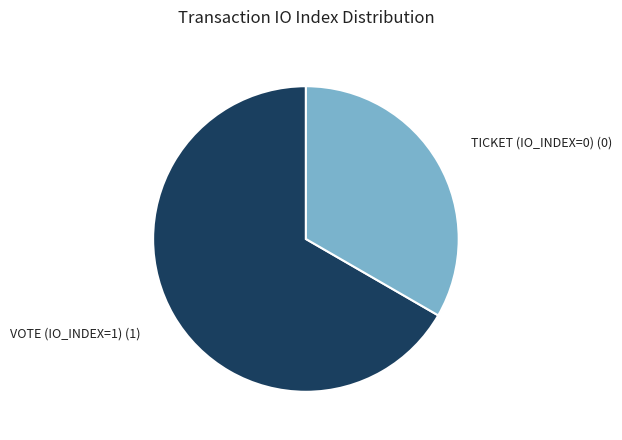

Does any single category account for the majority?

Yes